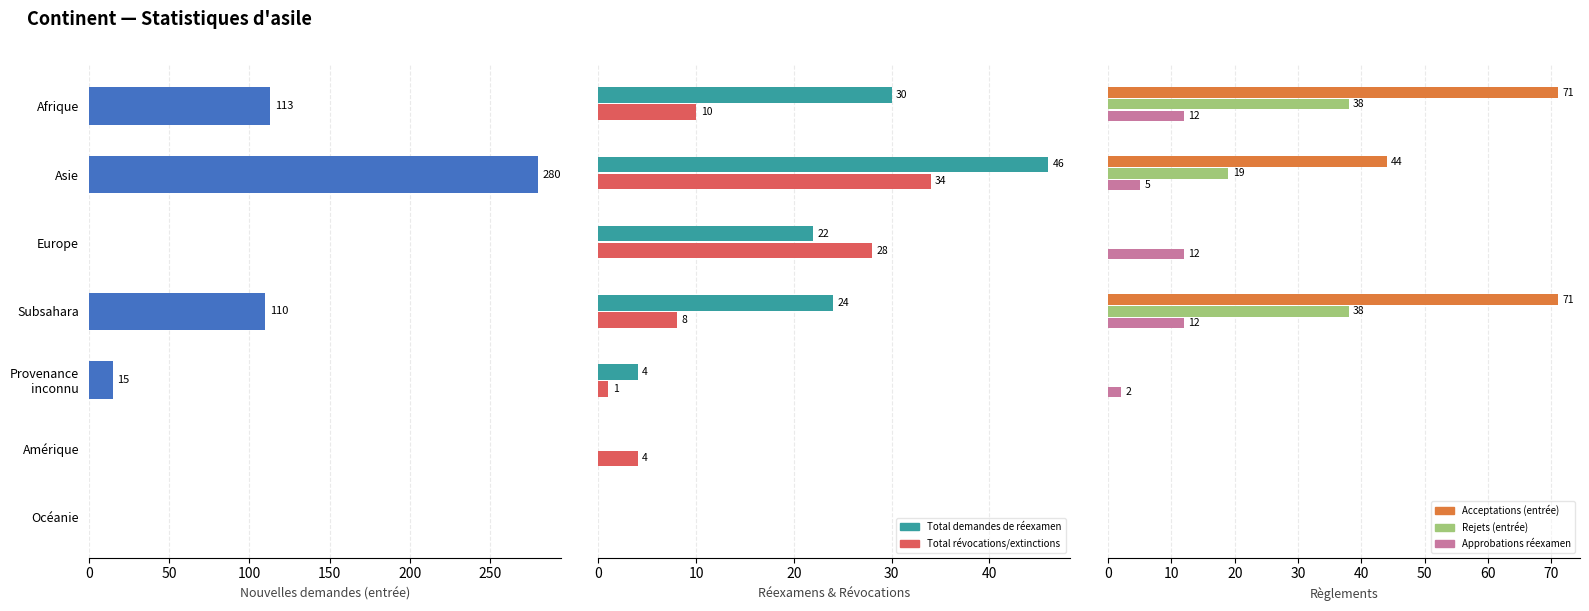

How many Rejets (entrée) values are between 0 and 38?

7